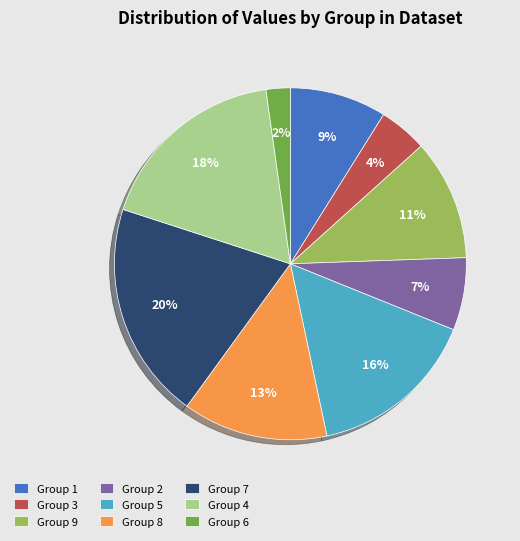

What percentage is the Group 6 slice, to the nearest percent?

2%